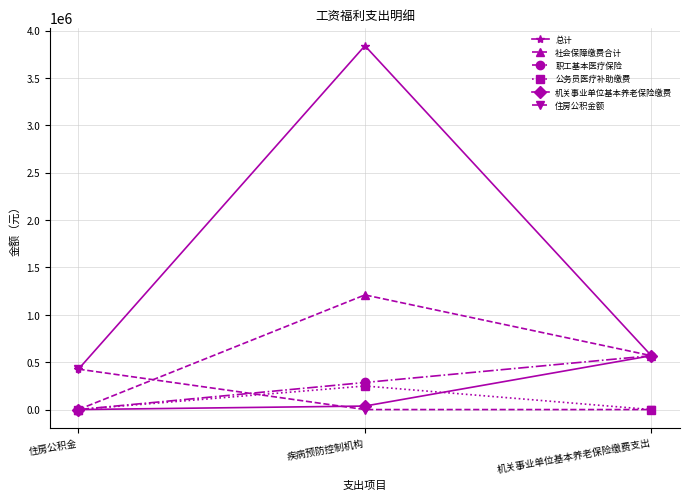

What position from the right is 疾病预防控制机构?

2